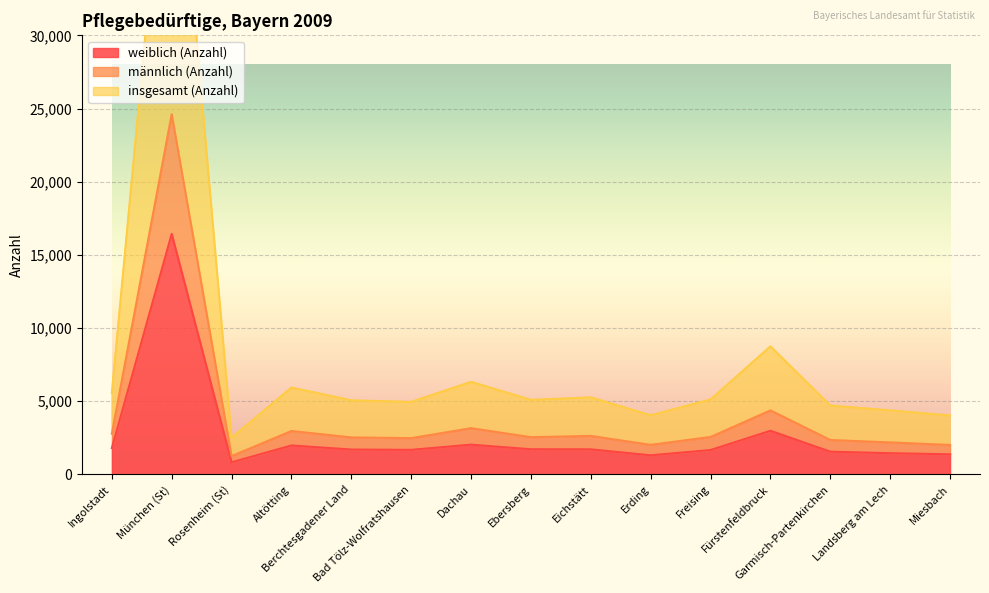

What is the smallest value displayed?

831